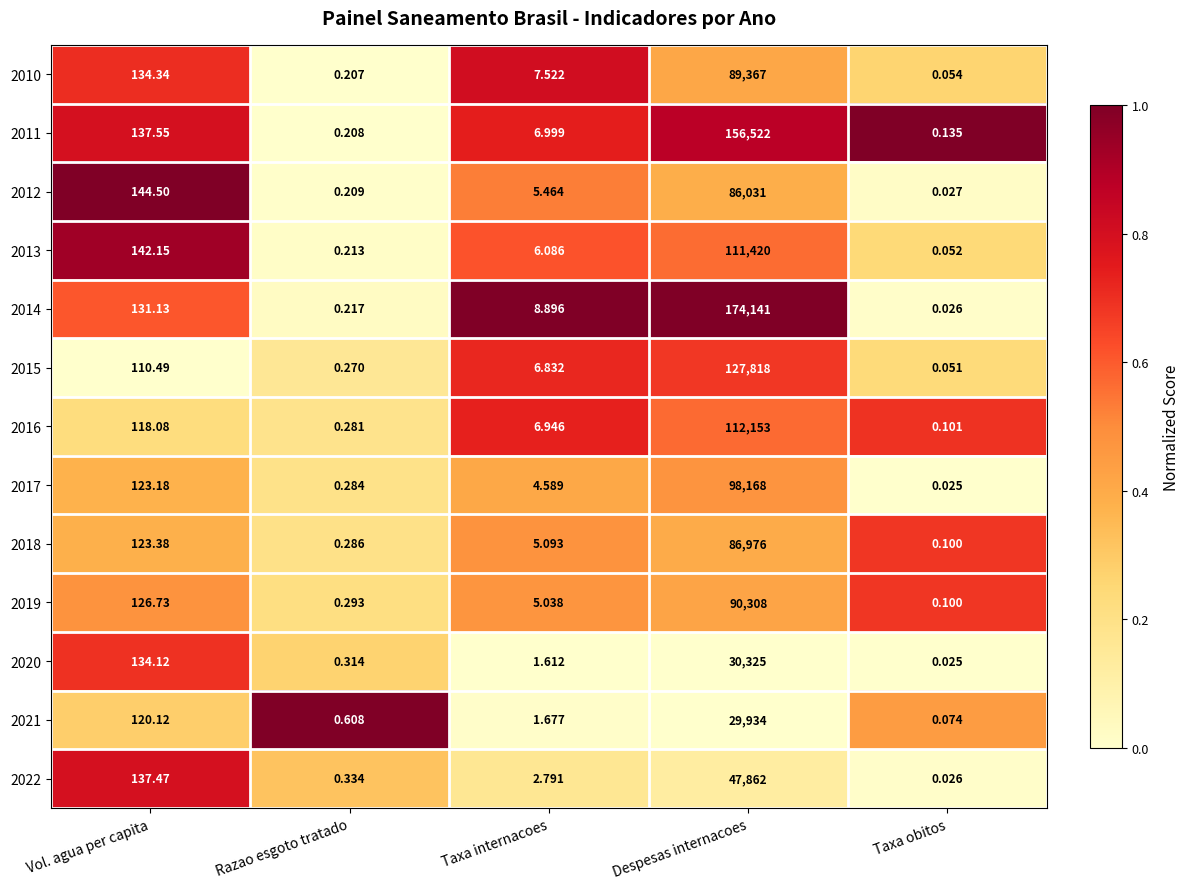

At which label is 2018 closest to 43488?

Vol. agua per capita